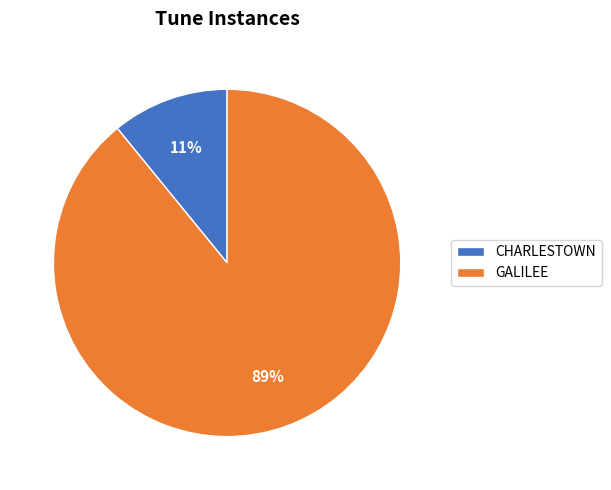

To the nearest percent, what portion does GALILEE represent?

89%